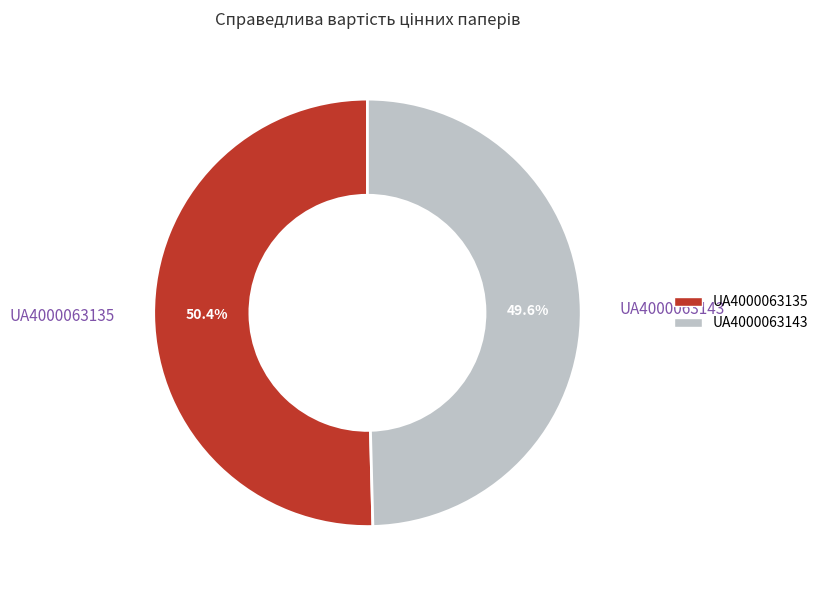

Rank the categories by value from highest to lowest.

UA4000063135, UA4000063143